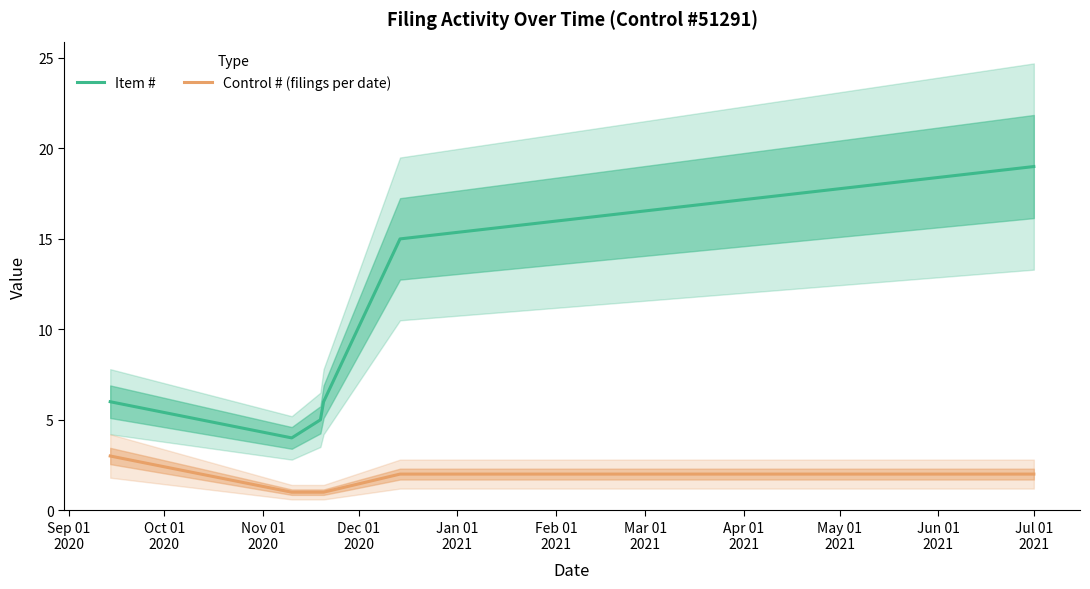

True or false: Control # (filings per date) and Item # cross at least once.

False